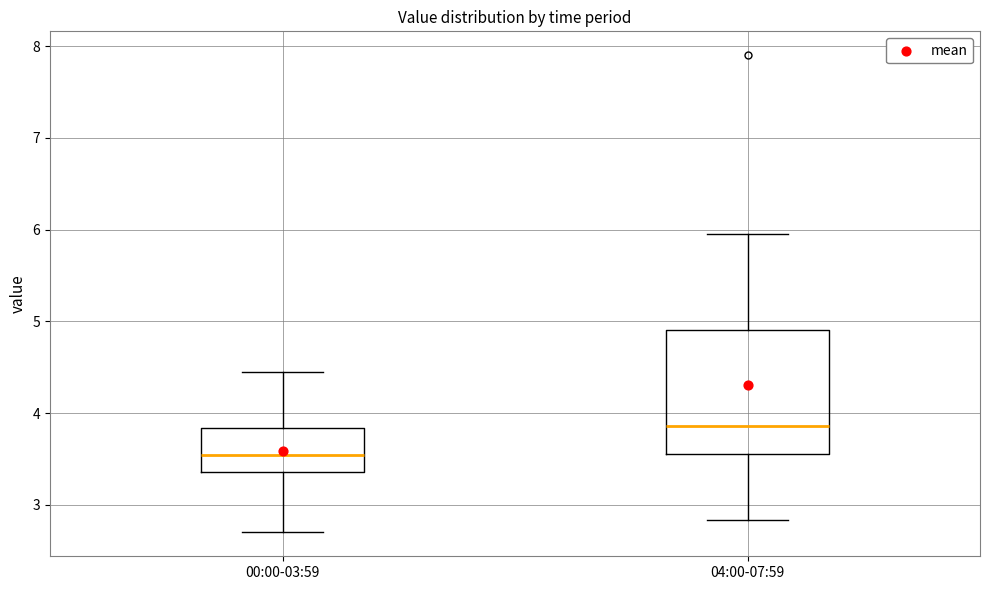

Reading left to right, transcribe this box plot: for each box, give where its median line is, the range the box spans, and where its two whiskers end, as read against the y-axis. The values are not printed on the chart, so give them approximately, as read against the axis.

00:00-03:59: median 3.5, box 3.4 to 3.8, whiskers 2.7 to 4.5
04:00-07:59: median 3.9, box 3.6 to 4.9, whiskers 2.8 to 6.0